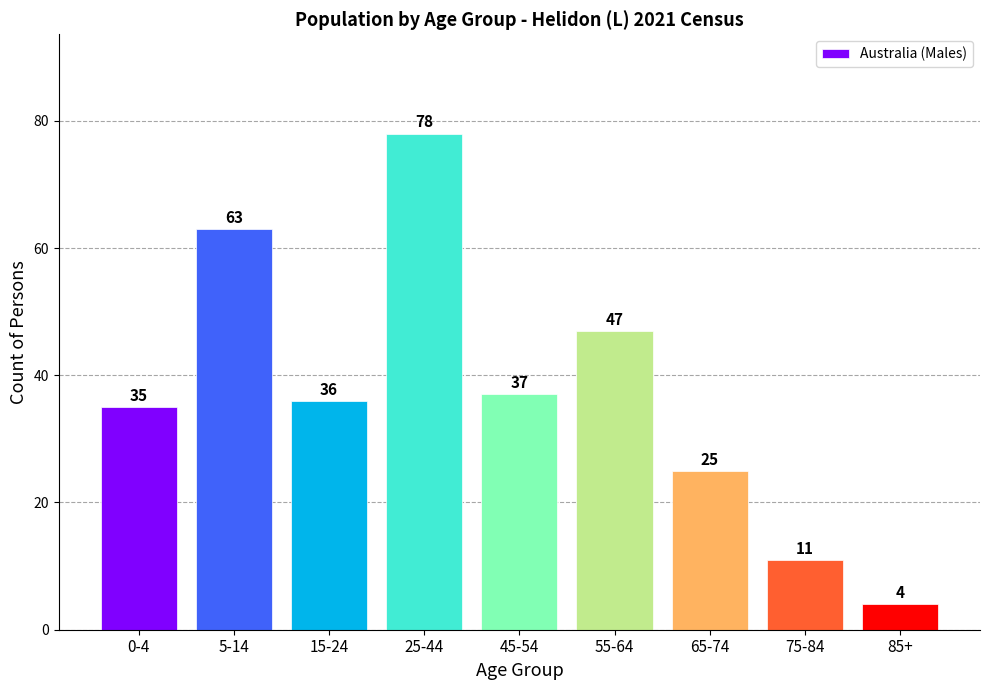

Reading left to right, transcribe all the data shown in this chart.

35	63	36	78	37	47	25	11	4